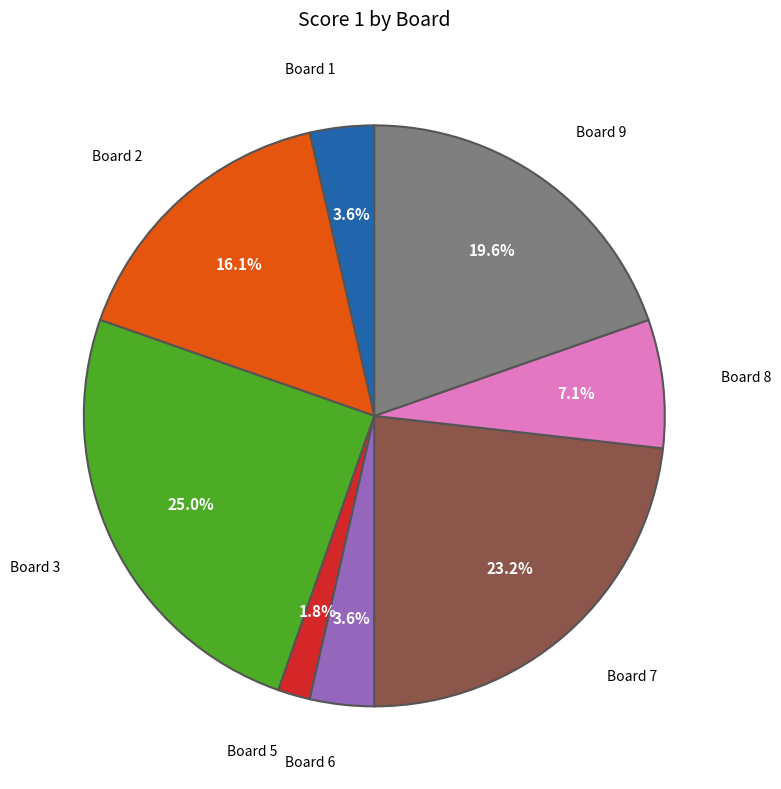

Is there a majority slice in this chart?

No